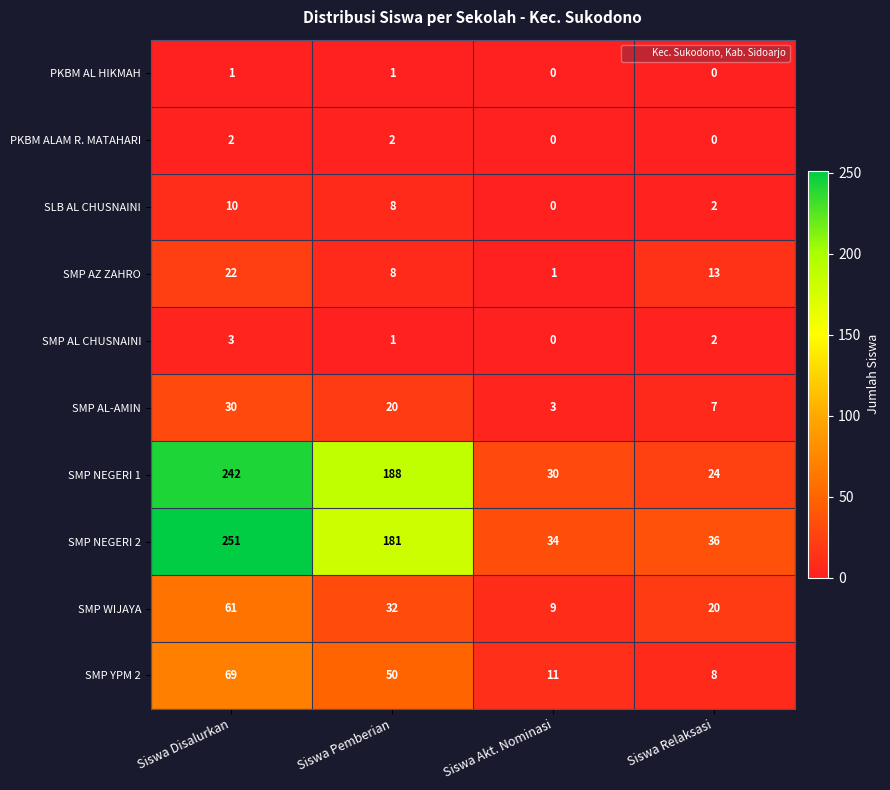

What is the greatest value displayed?

251